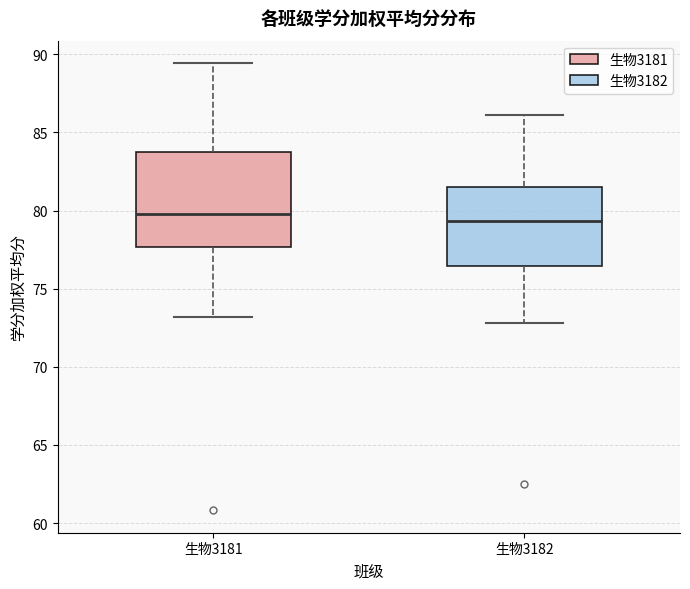

Reading left to right, transcribe this box plot: for each box, give where its median line is, the range the box spans, and where its two whiskers end, as read against the y-axis. The values are not printed on the chart, so give them approximately, as read against the axis.

生物3181: median 80.0, box 77.5 to 83.5, whiskers 73.0 to 89.5
生物3182: median 79.5, box 76.5 to 81.5, whiskers 73.0 to 86.0